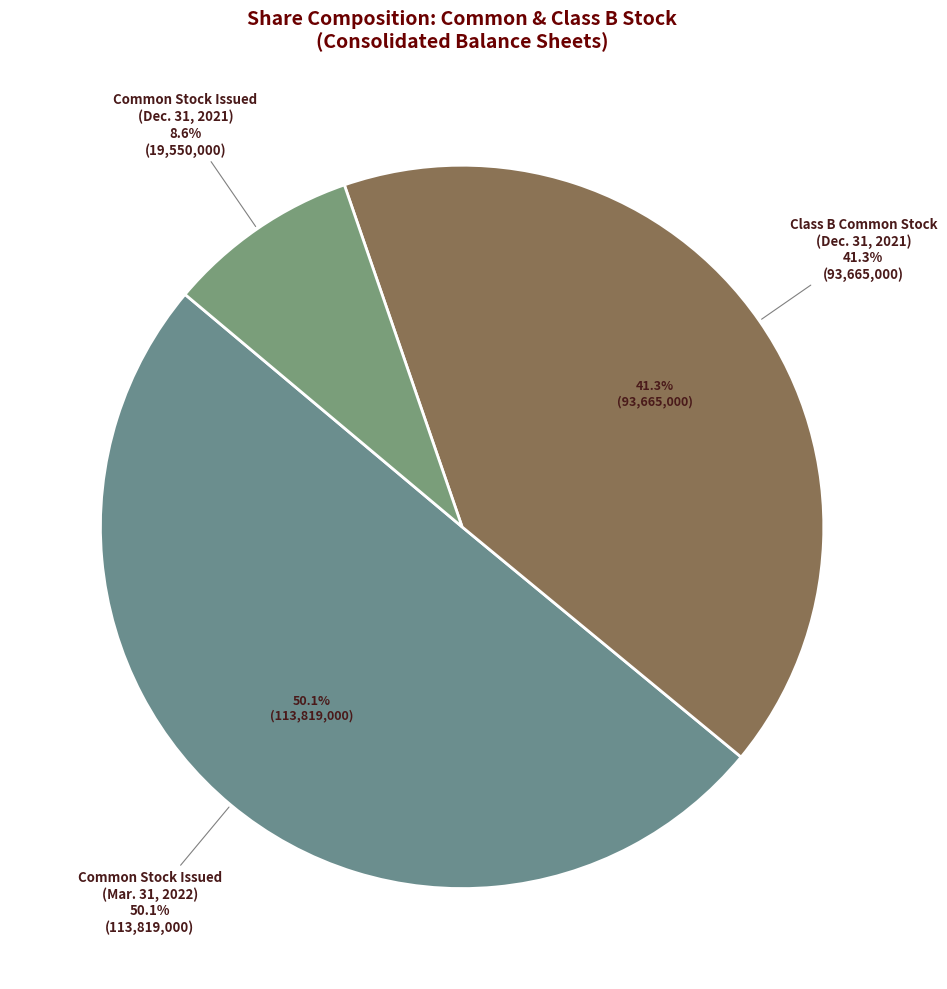

Rank the categories by value from lowest to highest.

Common Stock Issued (Dec. 31, 2021), Class B Common Stock Outstanding (Dec. 31, 2021), Common Stock Issued (Mar. 31, 2022)